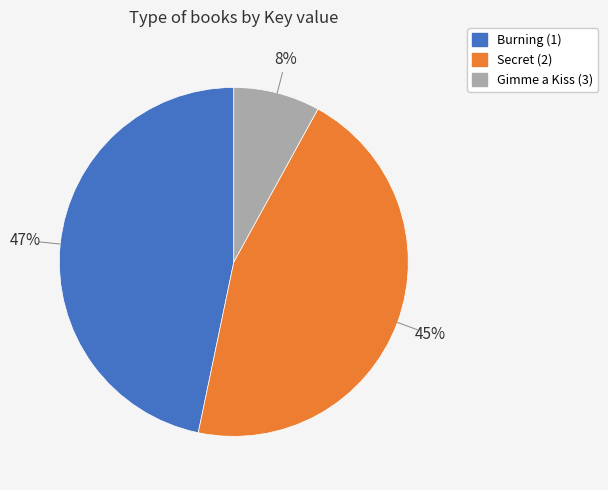

Approximately how many times larger is the value at Secret (2) compared to Burning (1)?

1.0